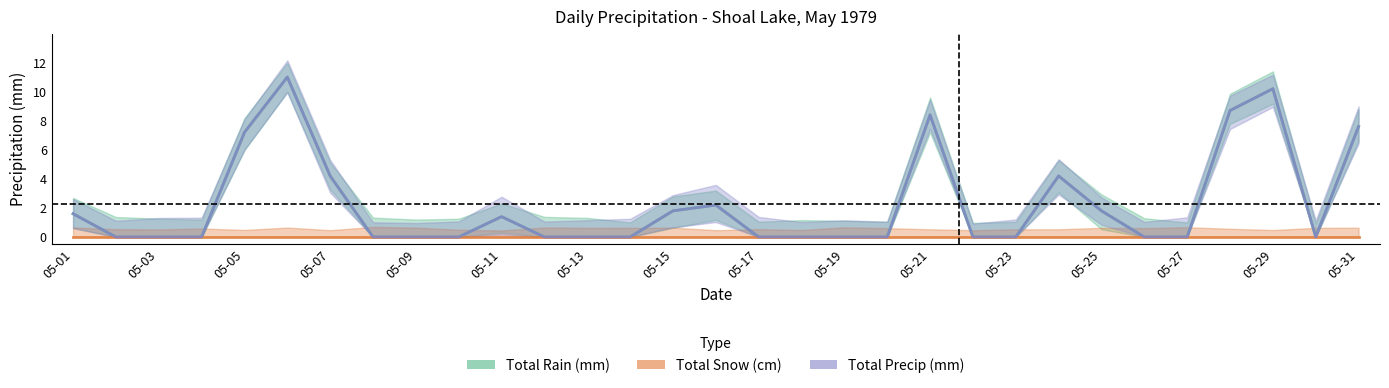

Which series has the largest total across all categories?

Total Rain (mm)